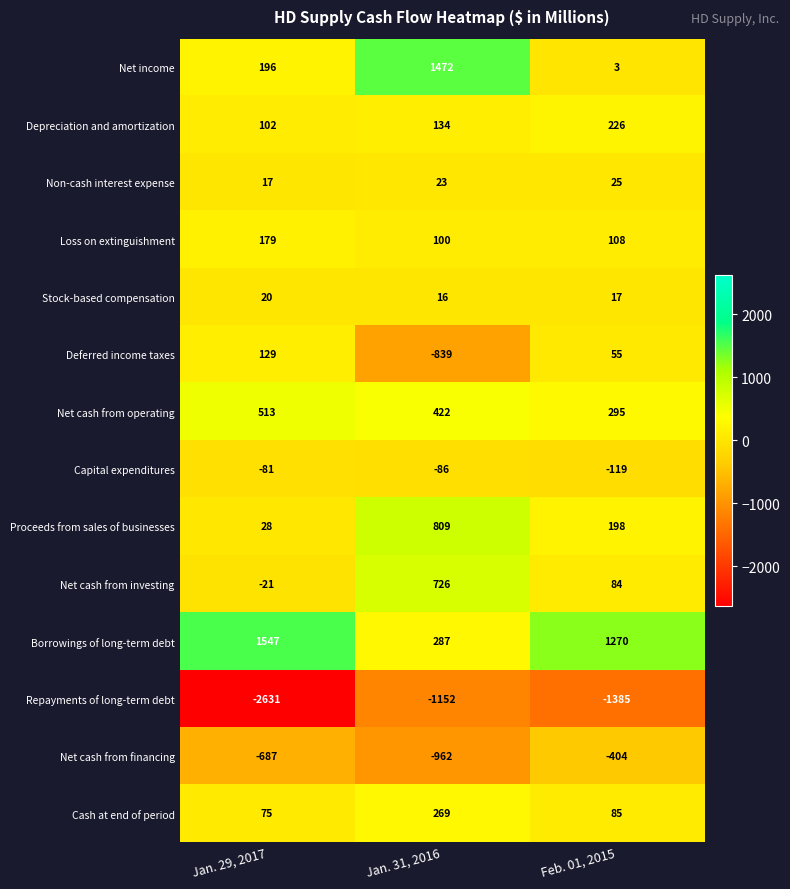

What is the greatest value displayed?

1547